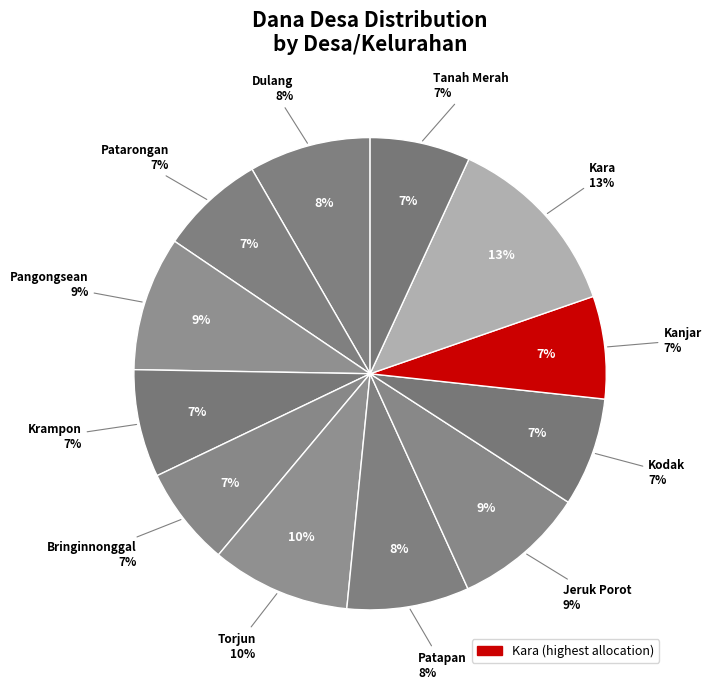

How many segments does this pie chart have?

12